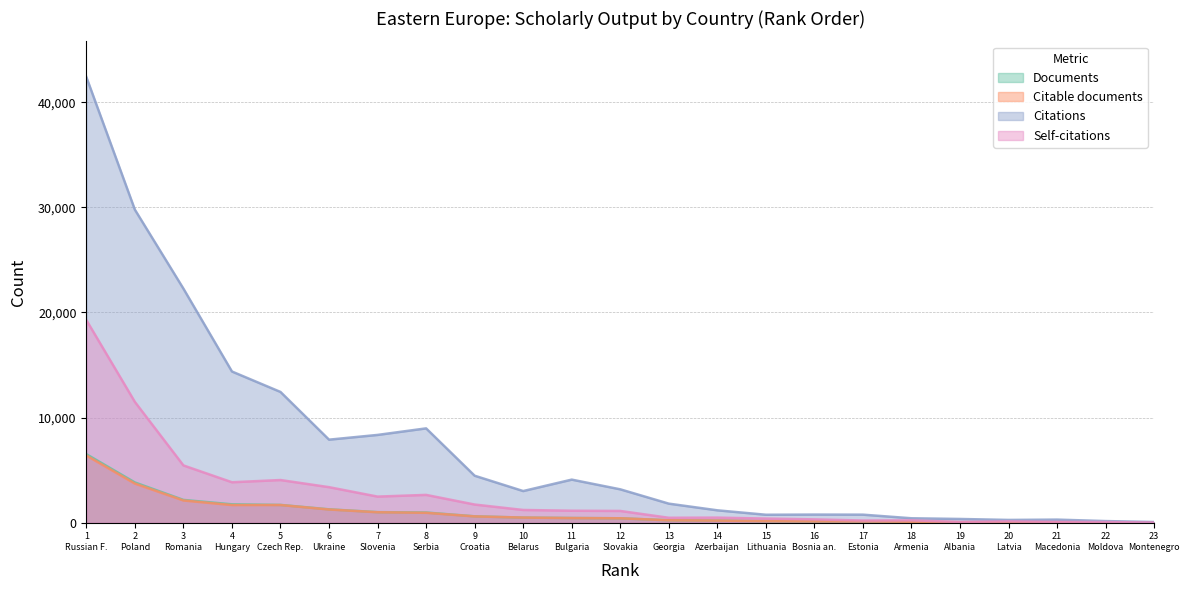

What is the highest value of the Documents series?

6526